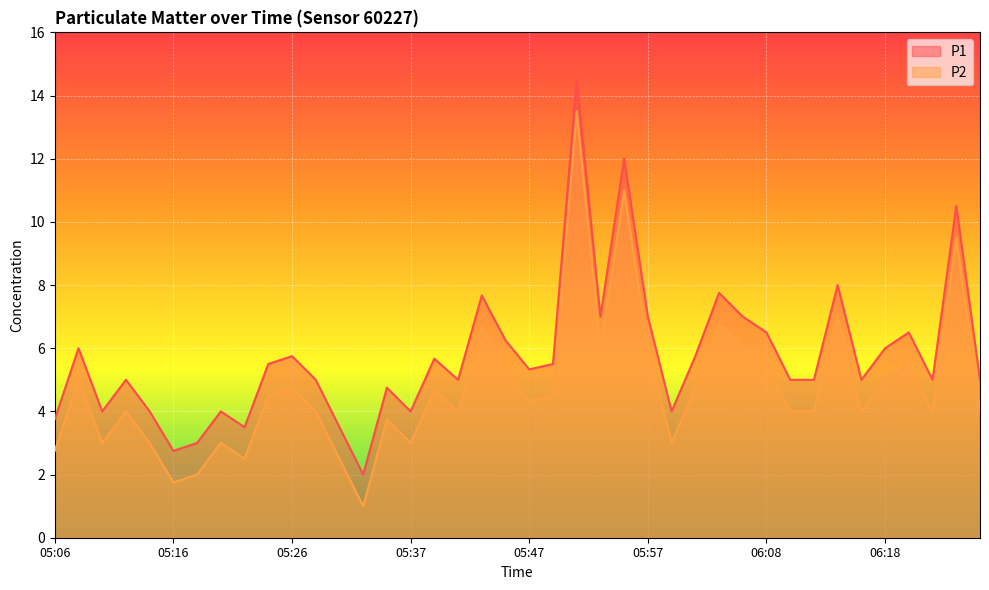

The P1 series shows 2.0 at 05:35. True or false?

False